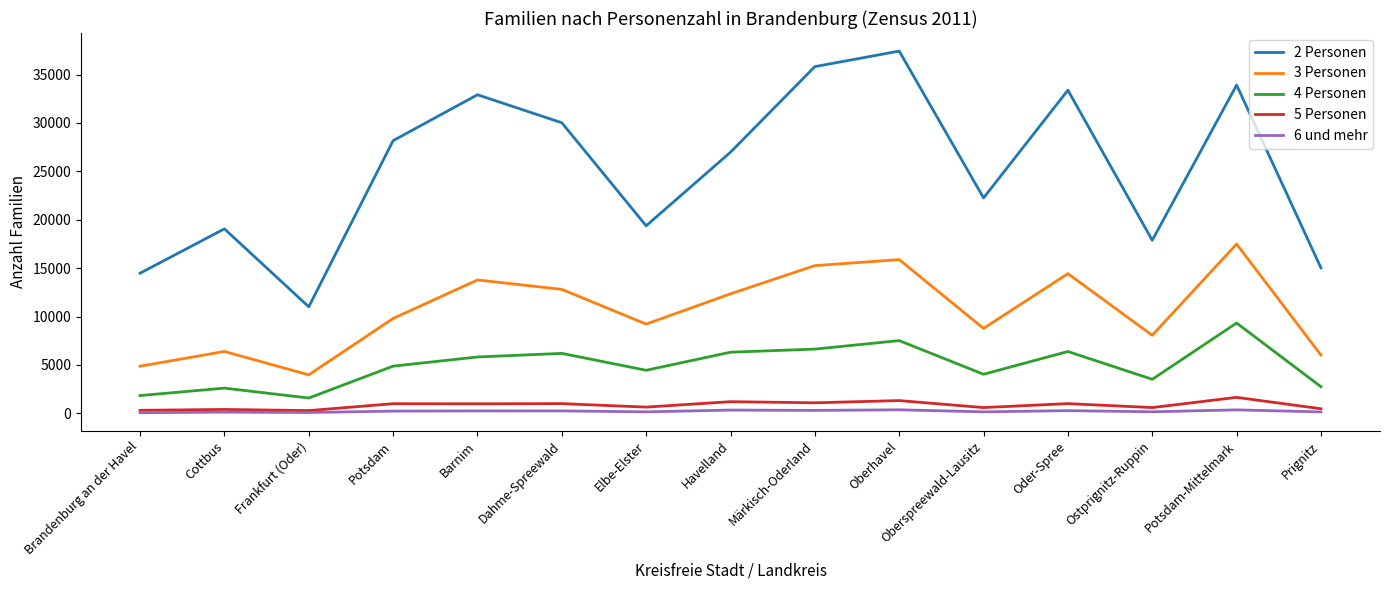

True or false: 3 Personen has a value of 5866 at Barnim.

False